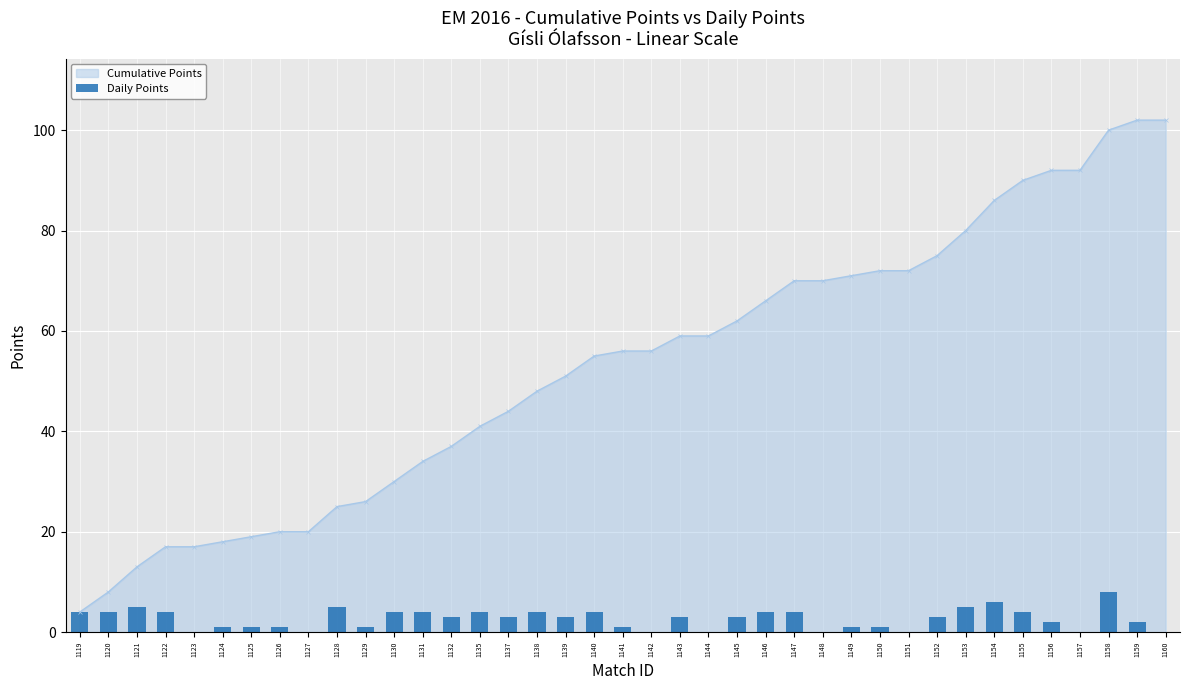

Rank the categories by value from highest to lowest.

1158, 1154, 1121, 1128, 1153, 1119, 1120, 1122, 1130, 1131, 1135, 1138, 1140, 1146, 1147, 1155, 1132, 1137, 1139, 1143, 1145, 1152, 1156, 1159, 1124, 1125, 1126, 1129, 1141, 1149, 1150, 1123, 1127, 1142, 1144, 1148, 1151, 1157, 1160